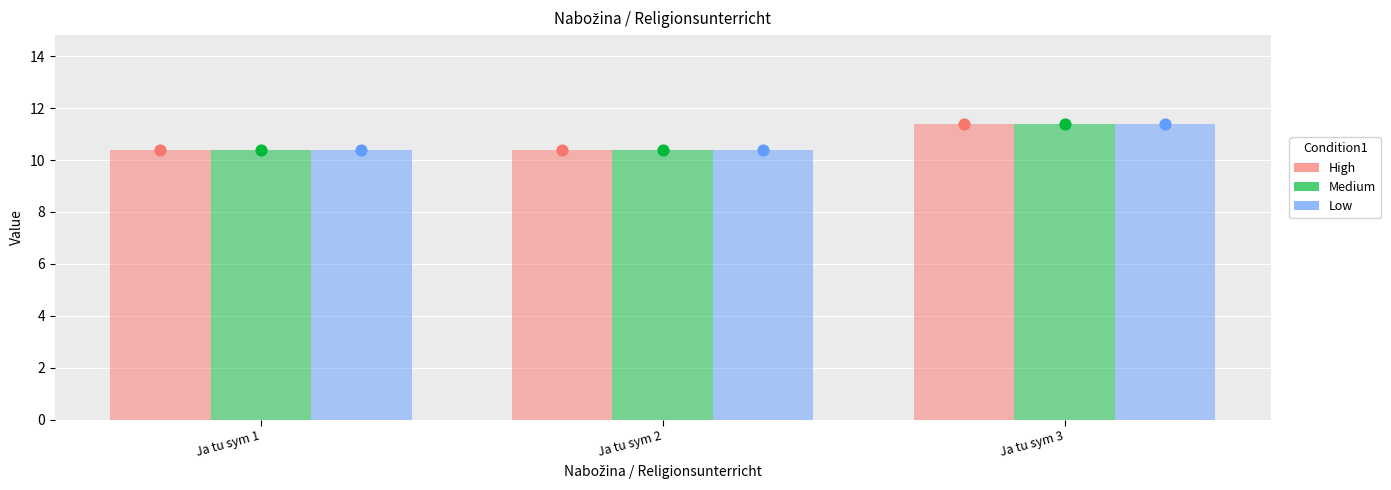

Which series reaches the minimum Y coordinate?

High